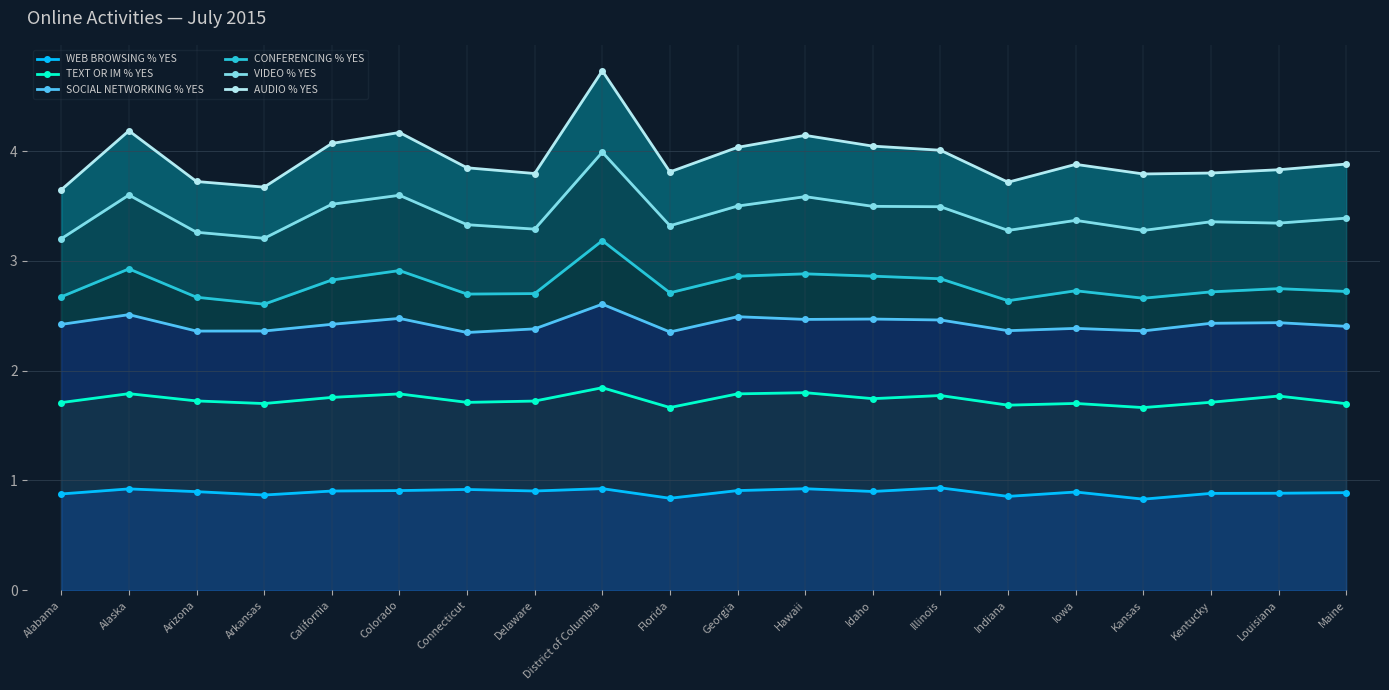

Does the chart have visible grid lines?

Yes